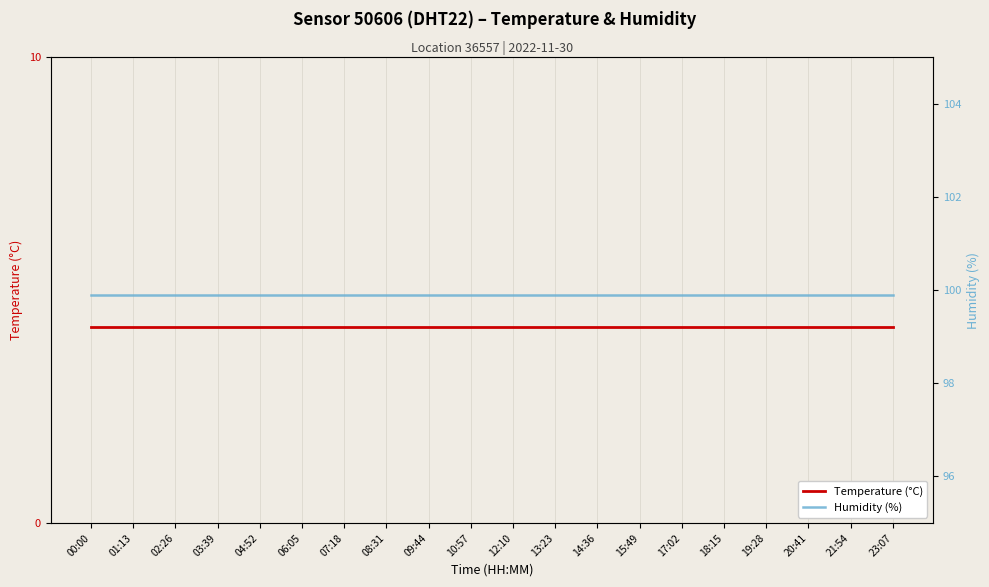

Which category has the lowest value in the Humidity (%) series?

00:00